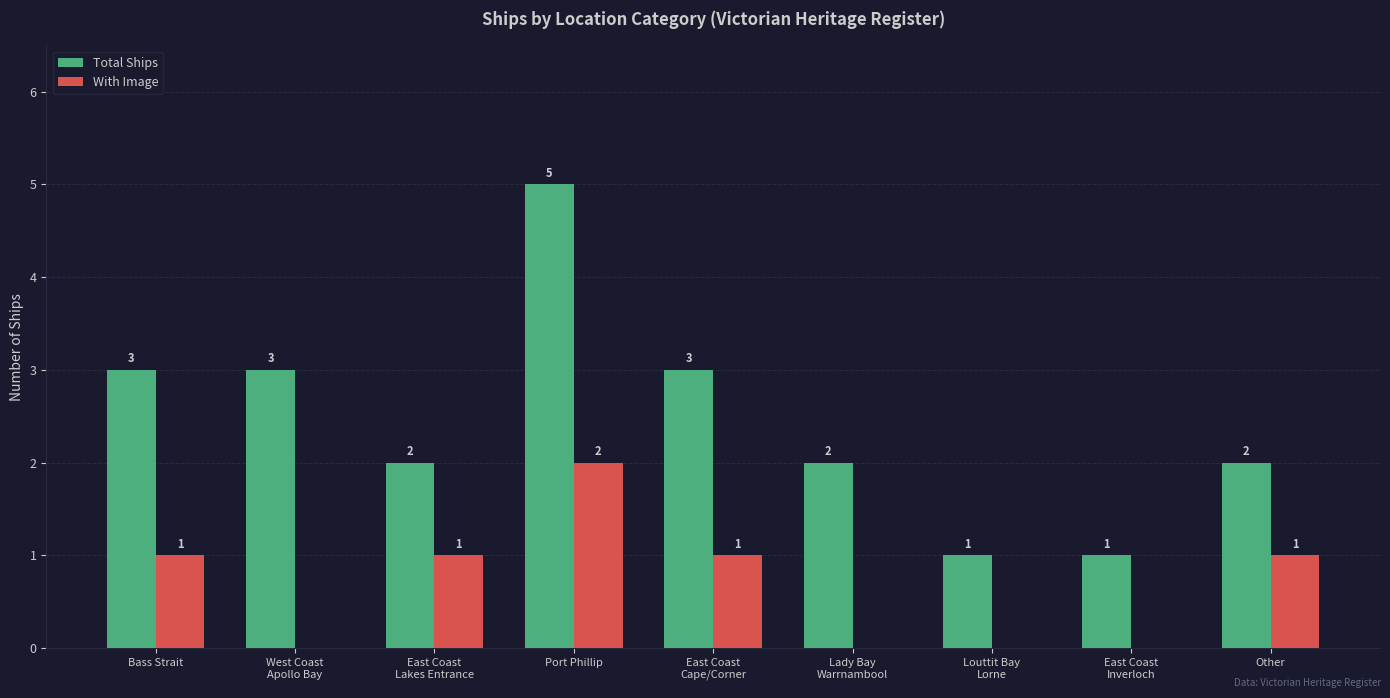

What is the sum of all With Image values?

6